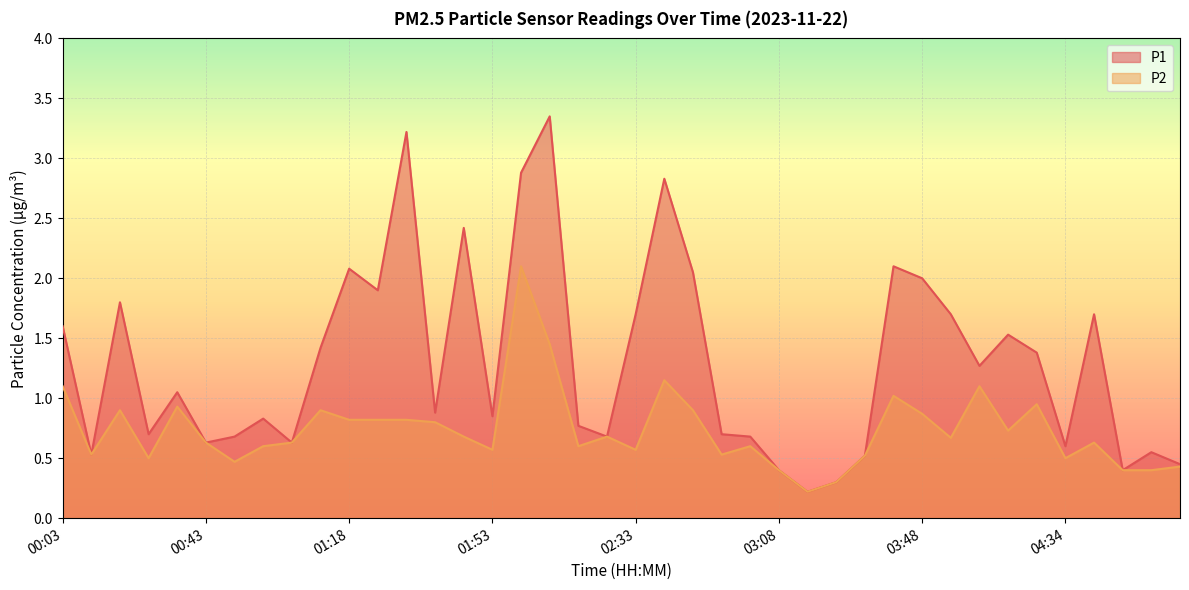

True or false: P2 and P1 cross at least once.

False